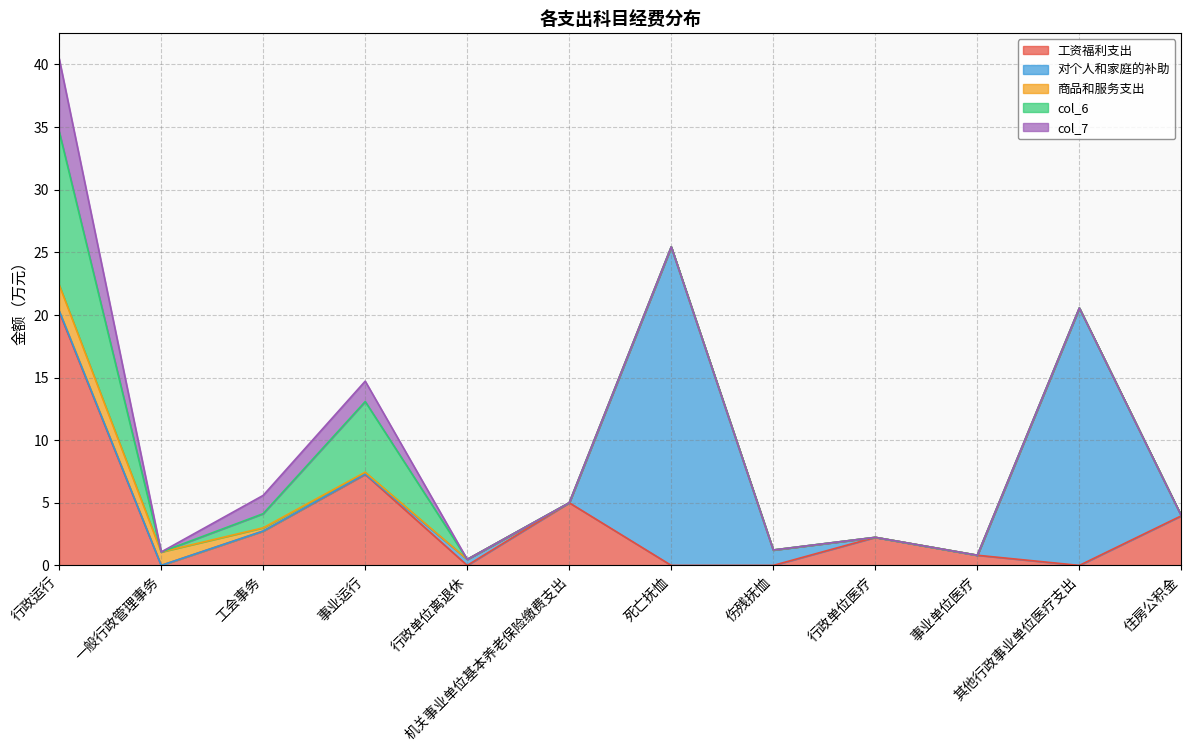

What is the average value of the 工资福利支出 series?

3.5